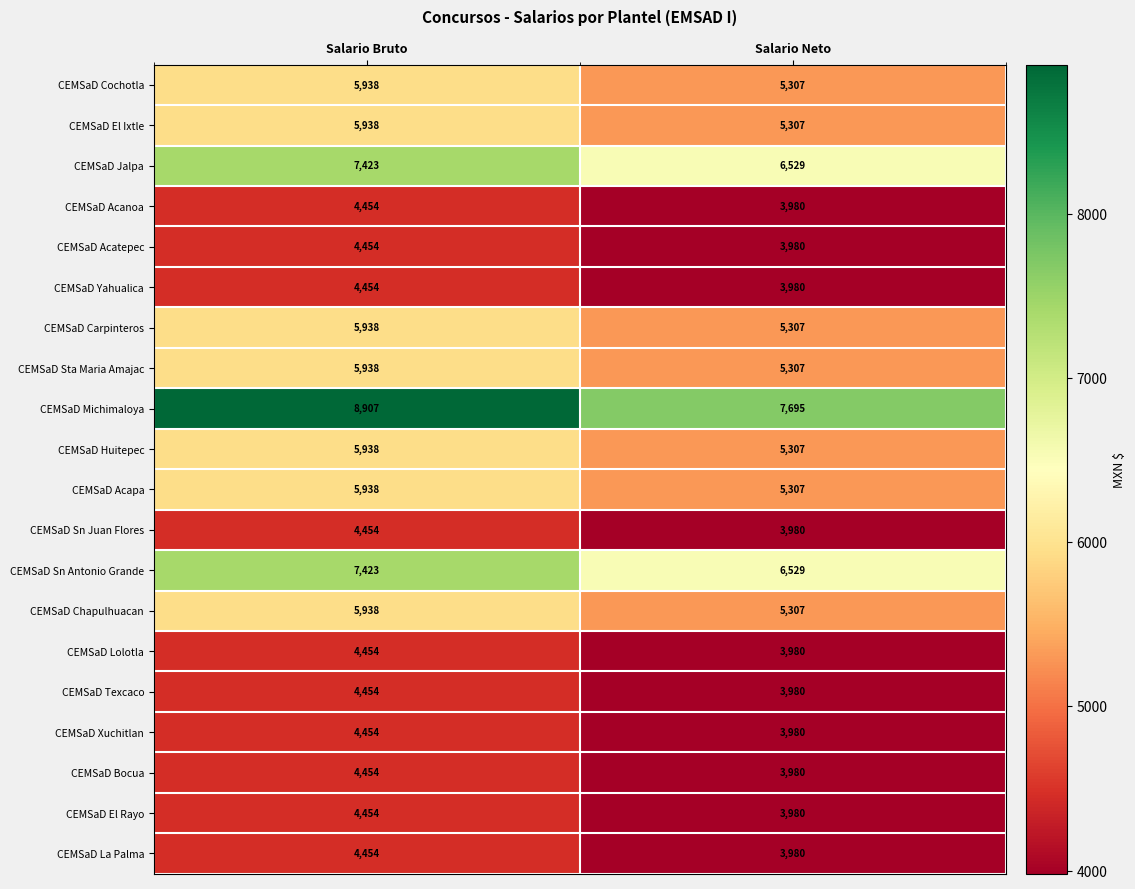

The CEMSaD Yahualica series shows 6492 at Salario Neto. True or false?

False